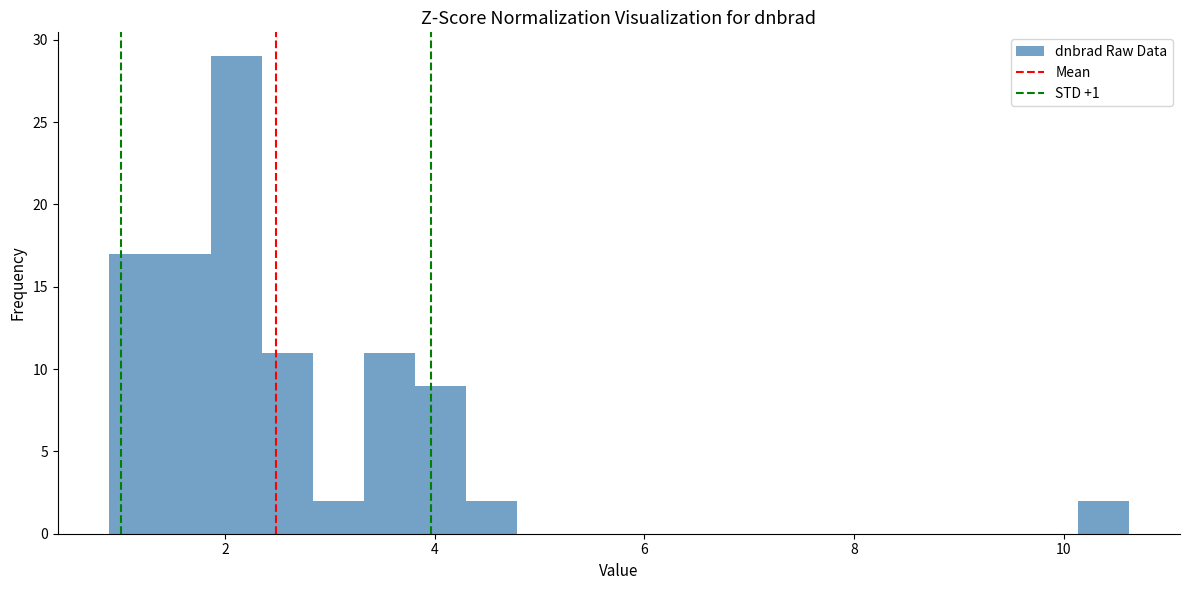

Around what value on the x-axis is the tallest bar? Give the approximate position of its centre, as read against the axis.

2.2